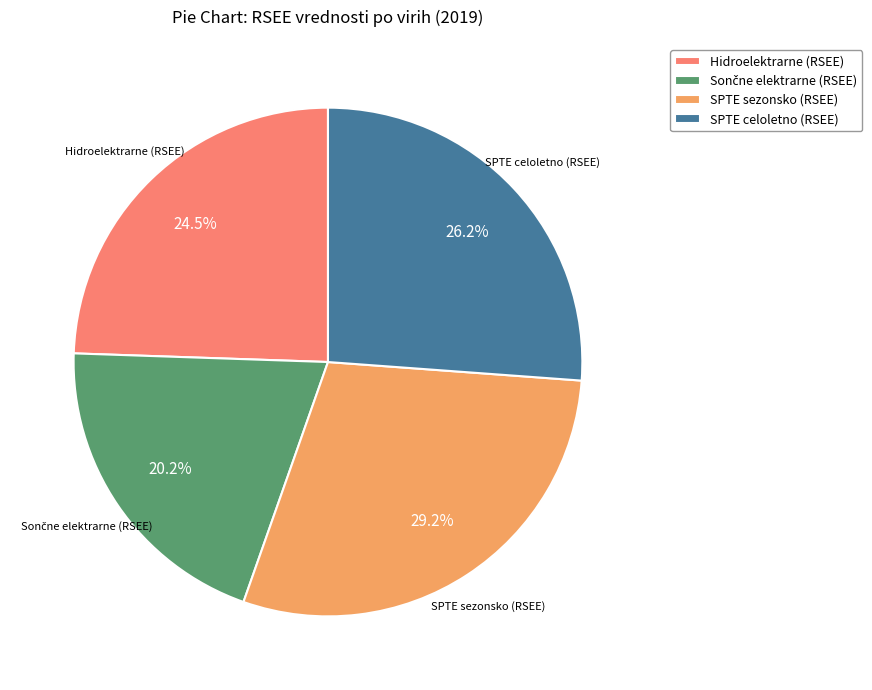

How many segments does this pie chart have?

4